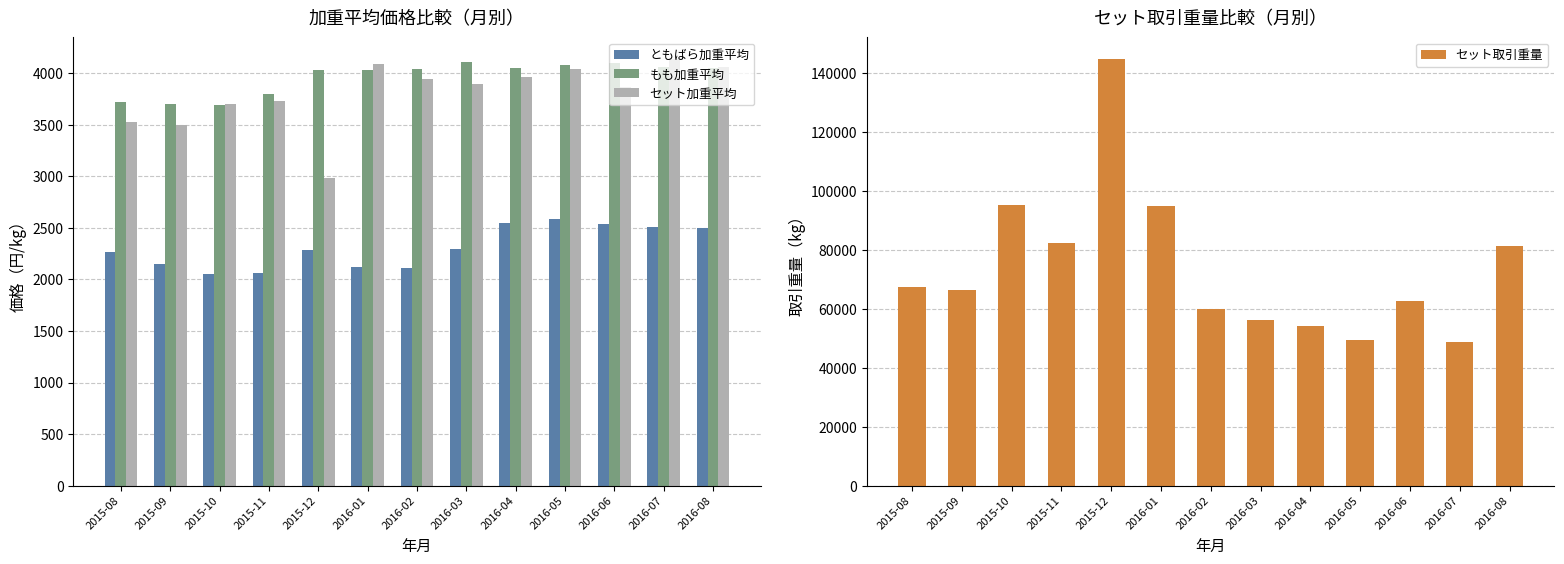

At how many categories does at least one series exceed 23553?

13